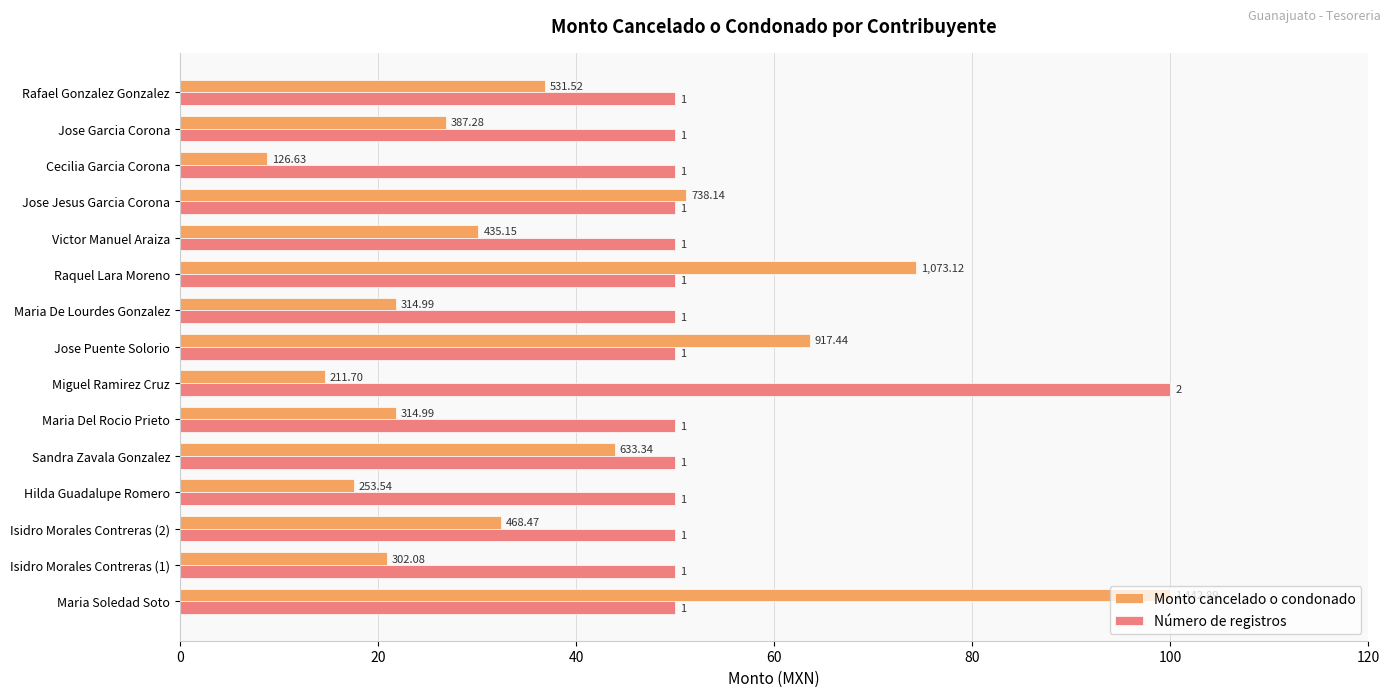

At how many categories does at least one series exceed 74?

3